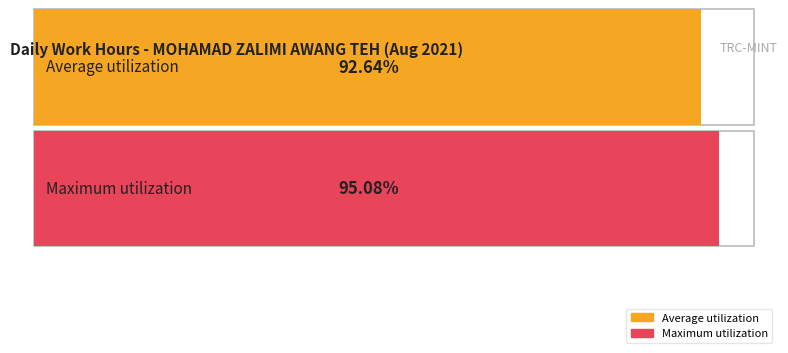

Is it true that the value at 17-Tue is 19.1?

False